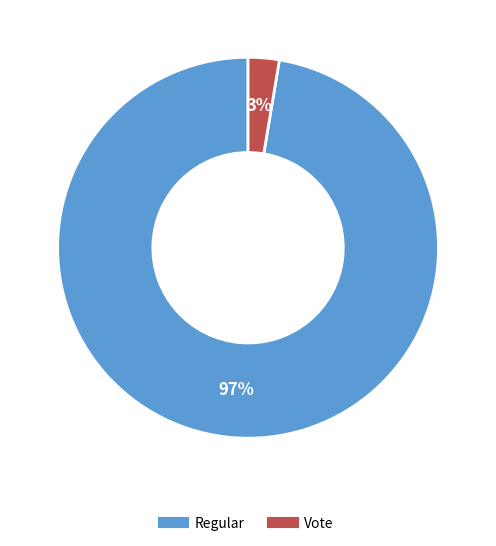

What is the majority slice?

Regular